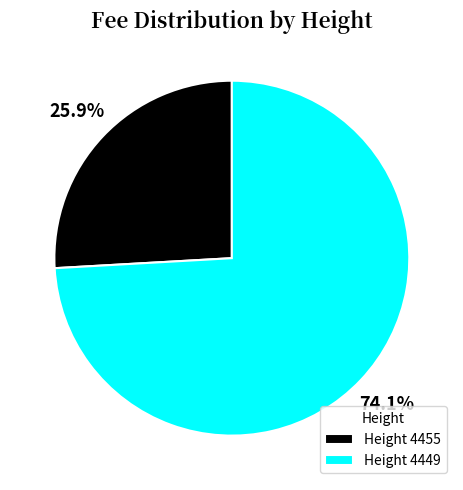

Approximately how many times larger is the value at Height 4449 compared to Height 4455?

2.9